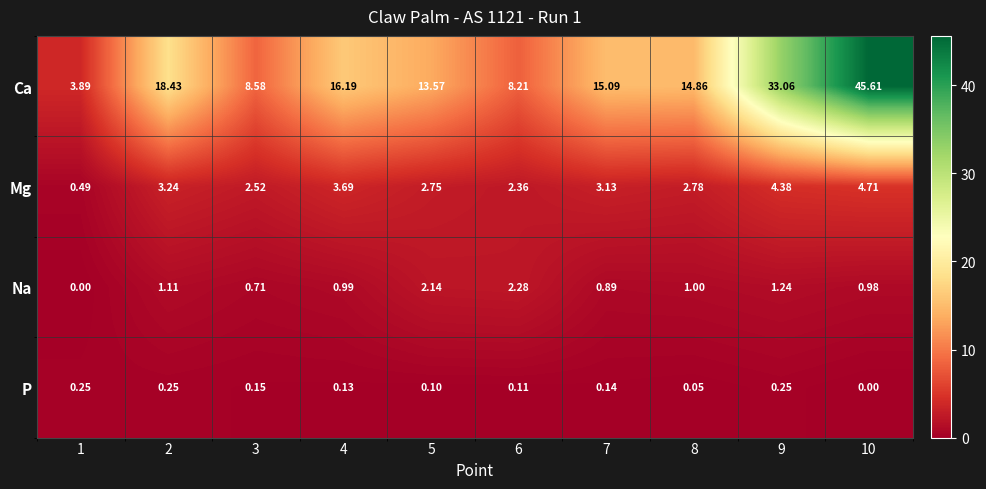

Which series has the widest spread of values?

Ca